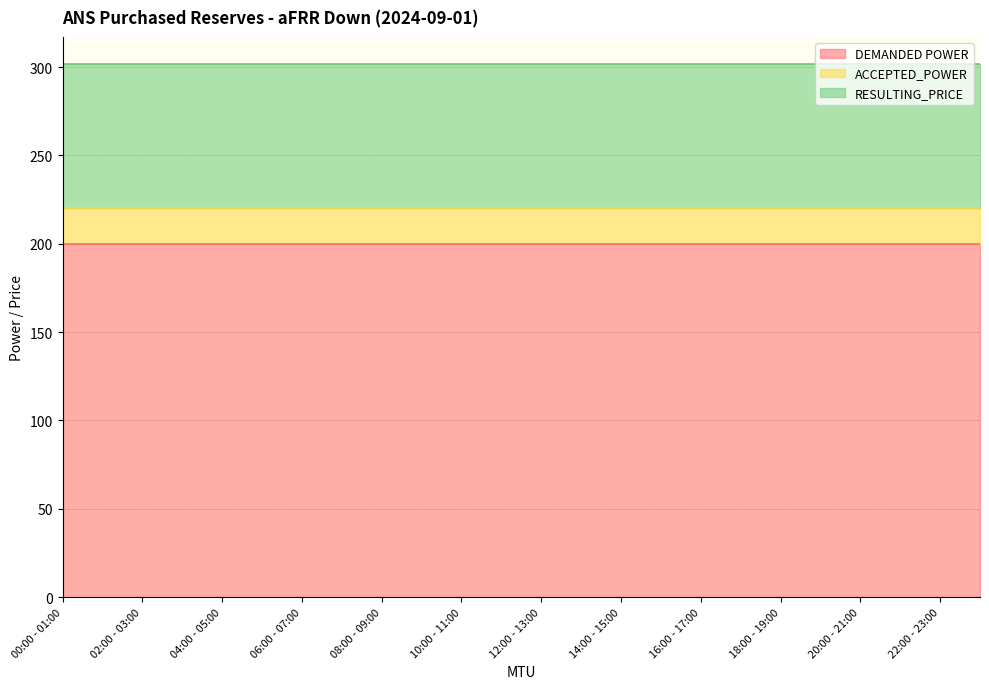

Does the chart have visible grid lines?

Yes